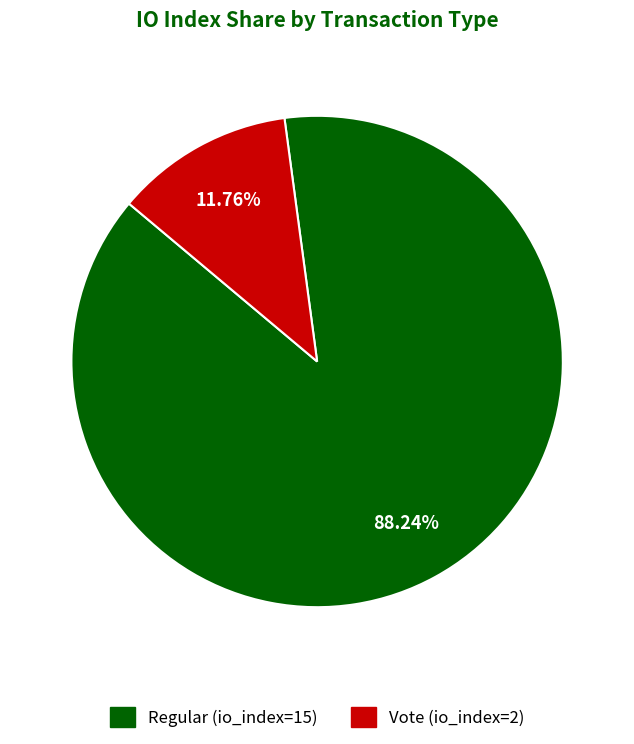

To the nearest percent, what percentage of the pie is Regular (io_index=15)?

88%